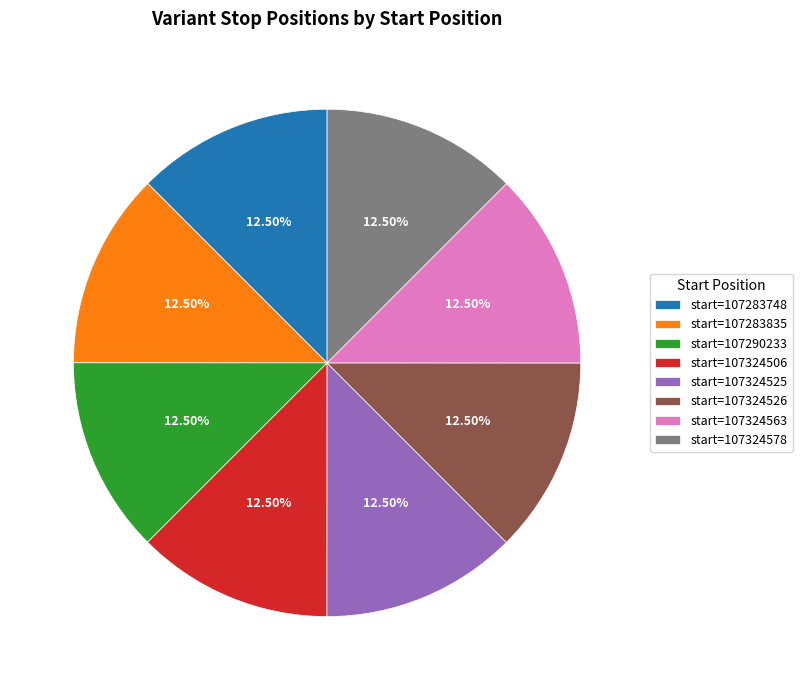

Do start=107283748 and start=107324526 together represent more than half of the pie?

No